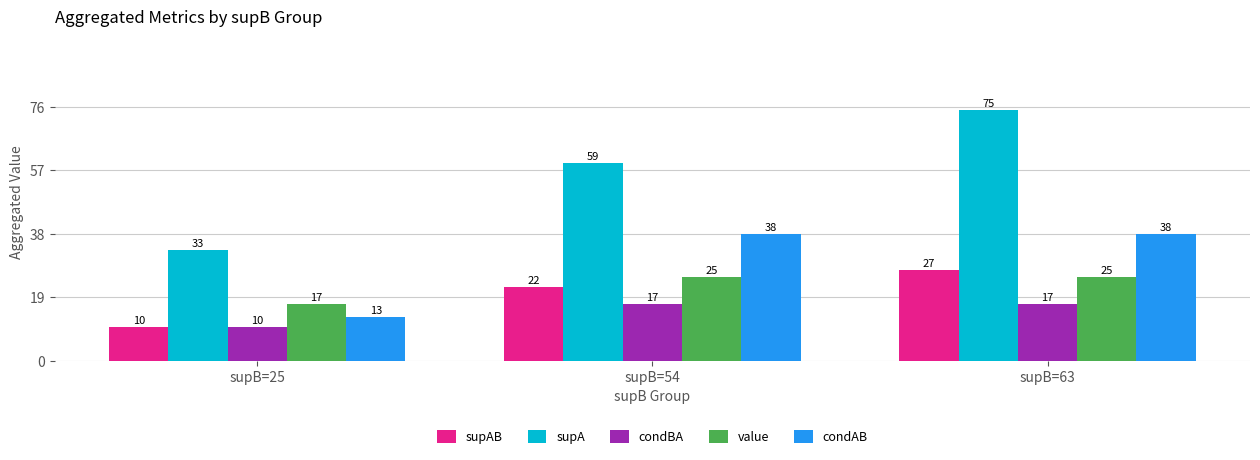

The value of supA at supB=54 is 59. True or false?

True